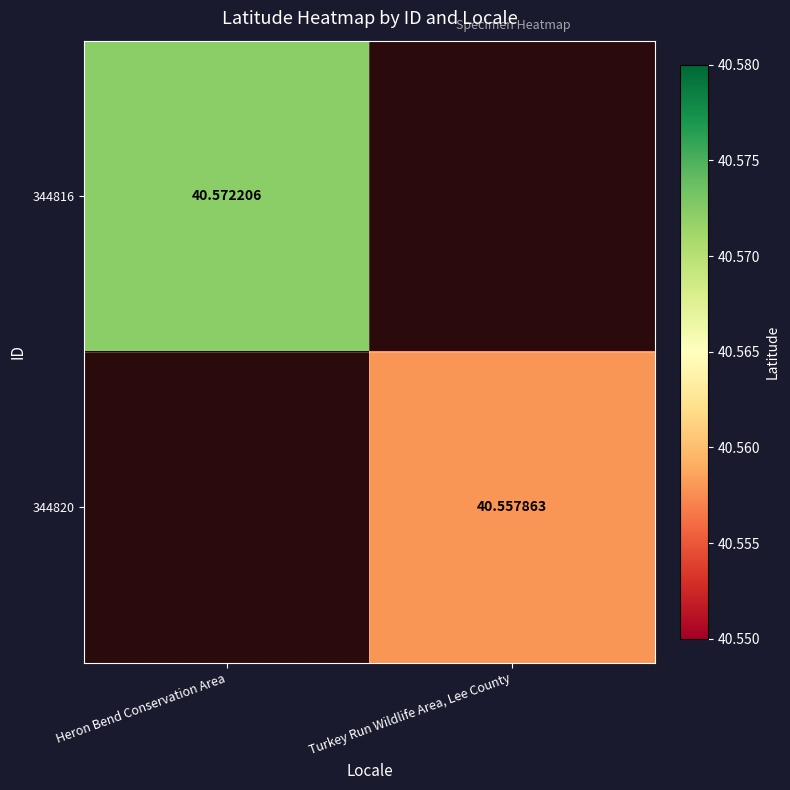

True or false: 344816 has a value of 20.4 at Heron Bend Conservation Area.

False